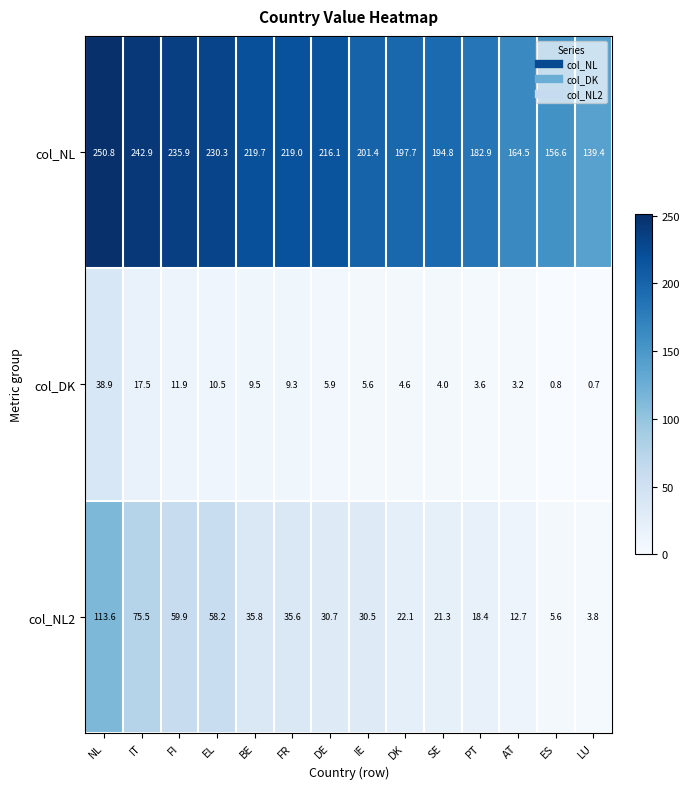

Count the number of categories in the chart.

14